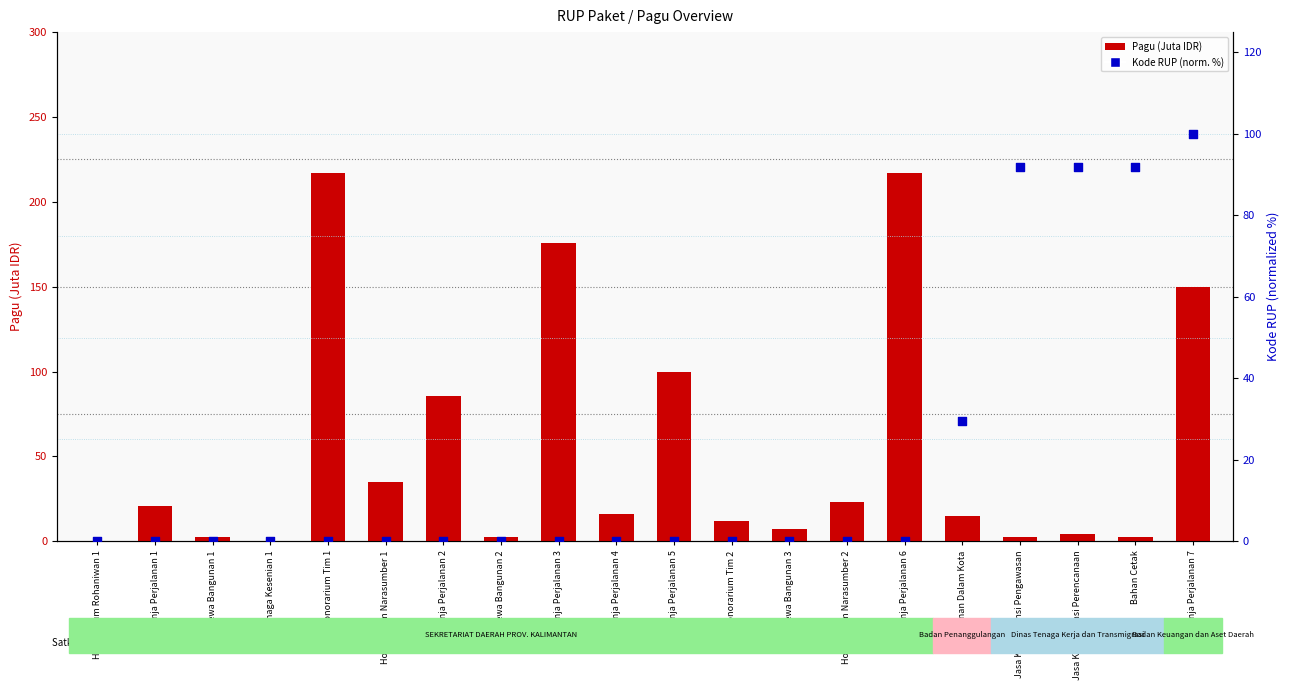

What is the total value across all series at Belanja Perjalanan 5?

100.1